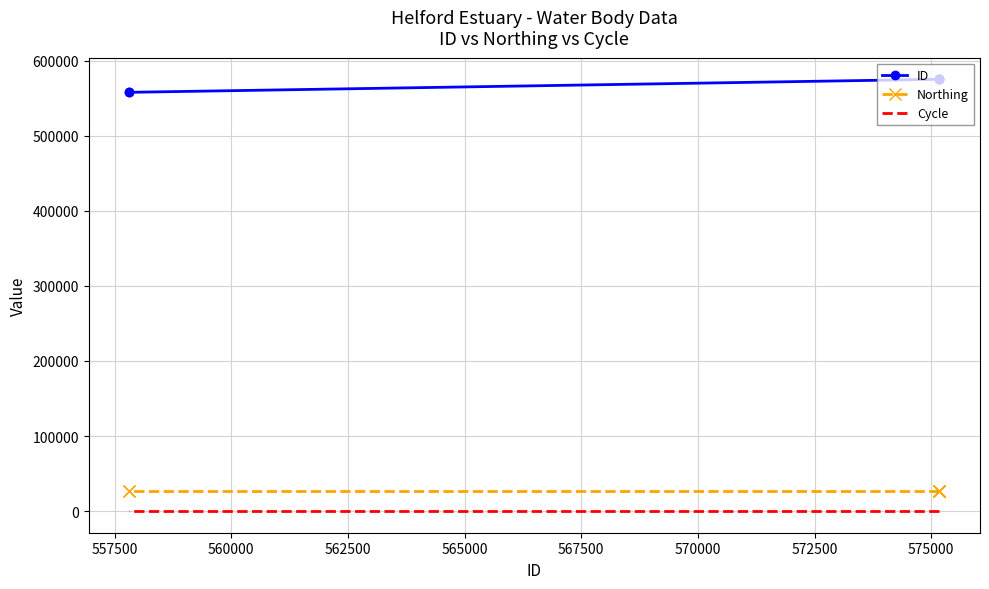

At 567500, list the series in order from largest to smallest.

ID, Northing, Cycle